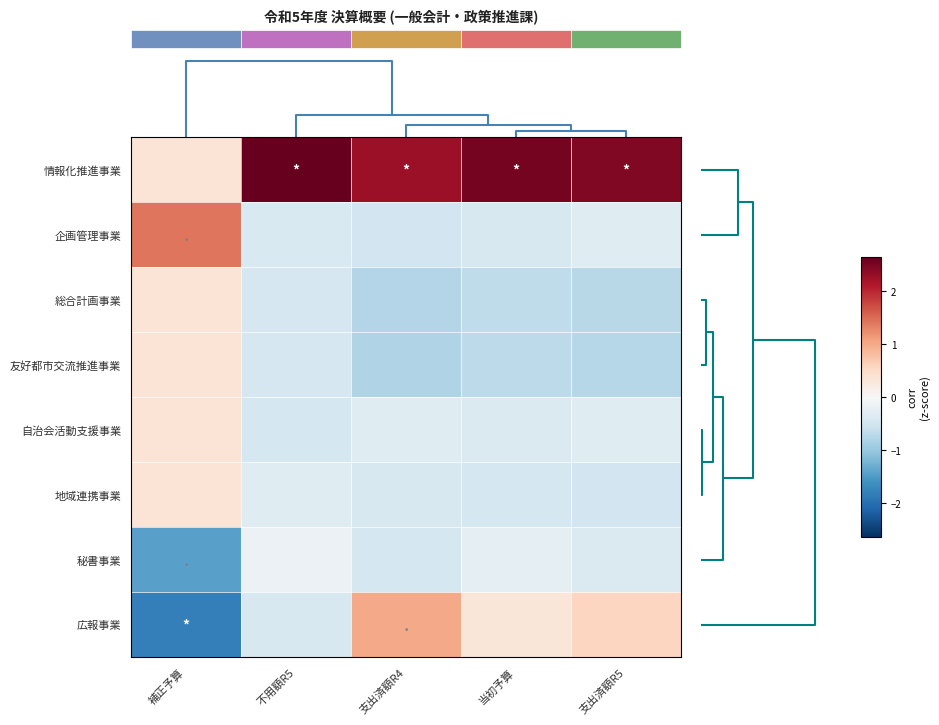

Which series has the widest spread of values?

広報事業